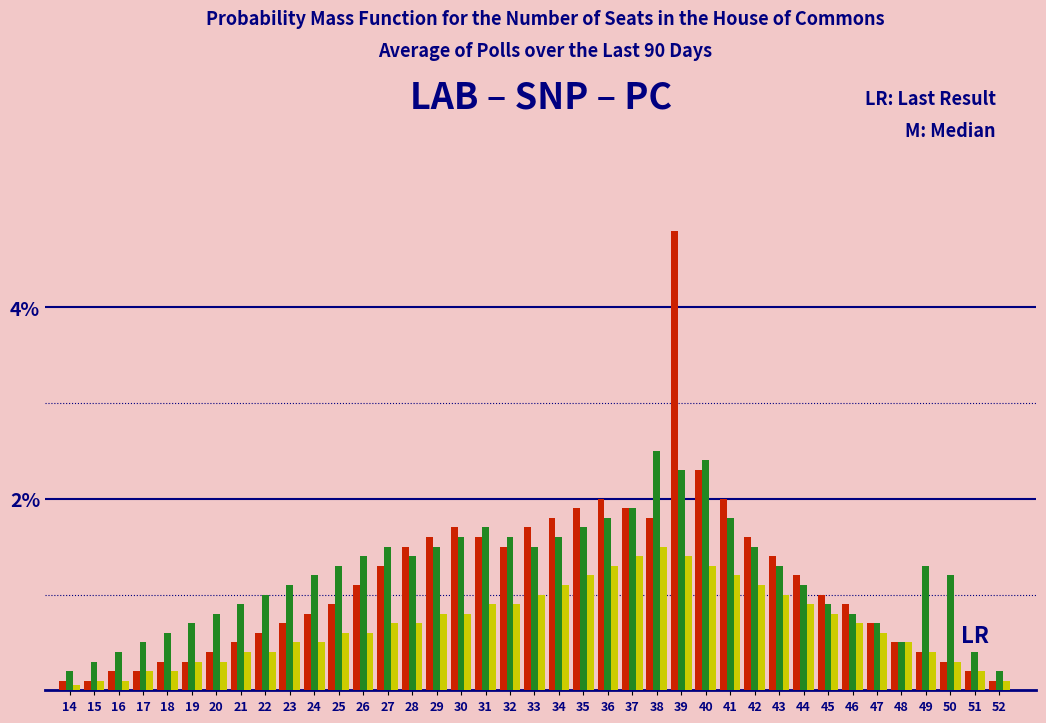

What is the total value across all series at 17?

0.9